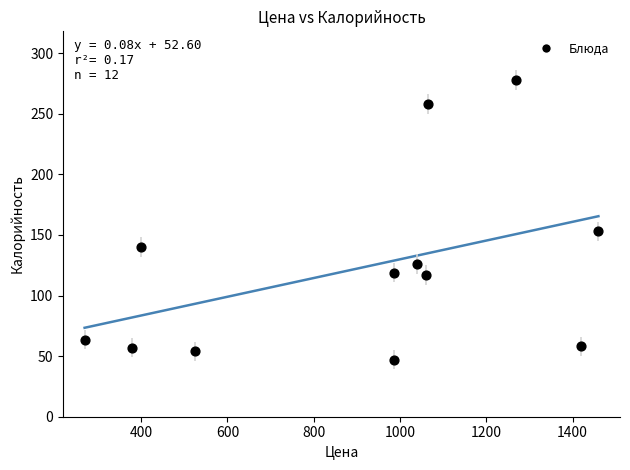

What Y value in the scatter plot is closest to 162?

153.0